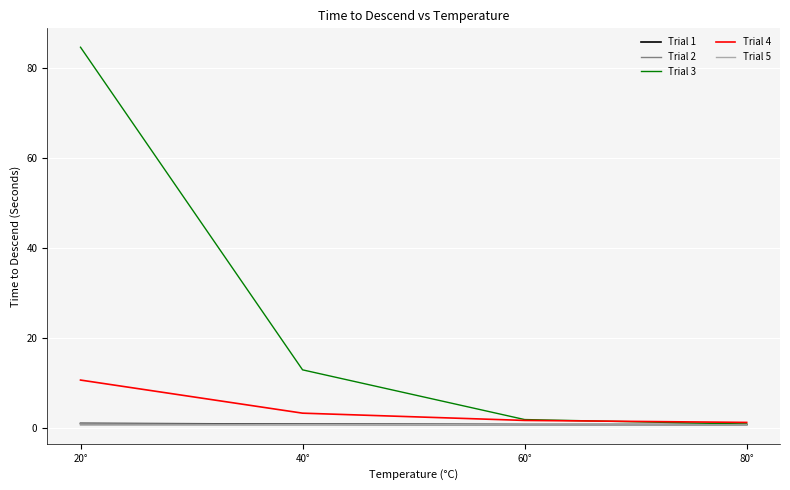

What is the greatest value displayed?

84.6